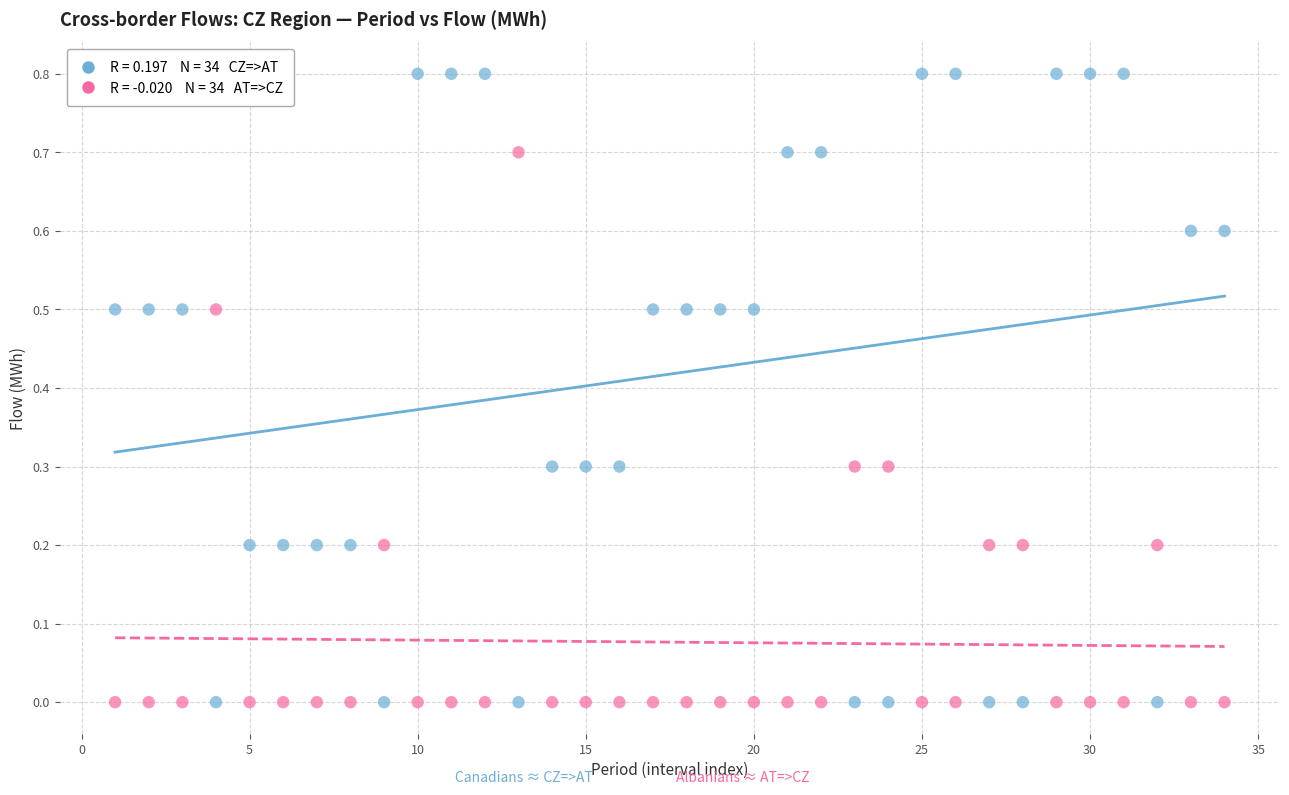

Across all data points, what is the range of Y values (max minus min)?

0.8